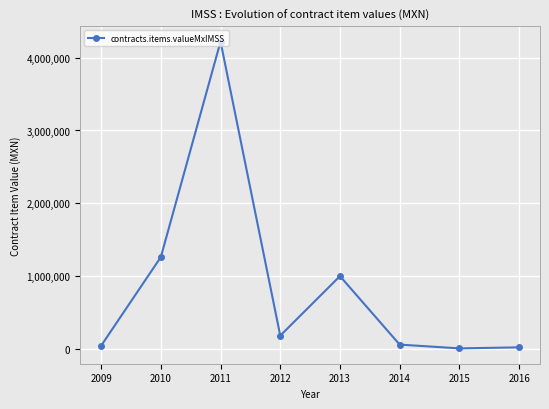

Does the chart display data point markers on the line(s)?

Yes